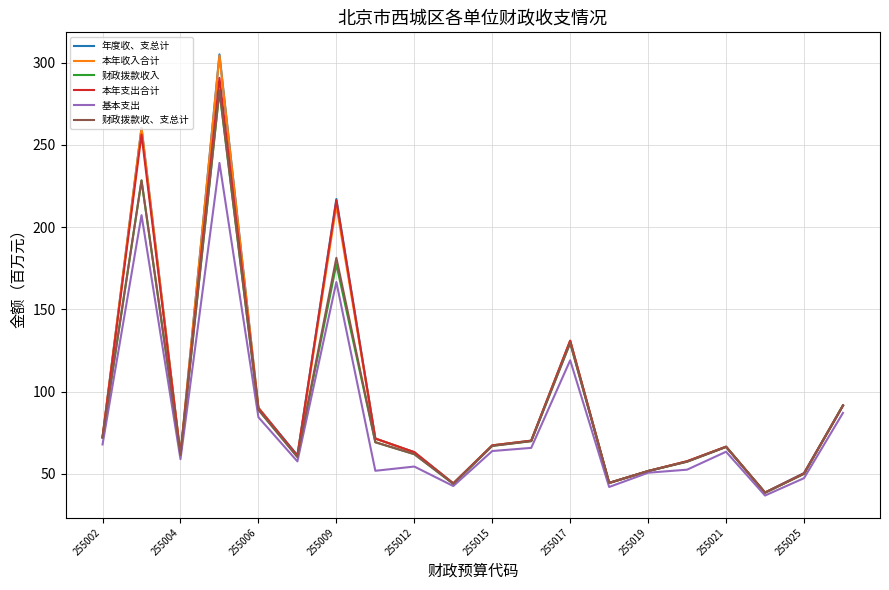

What is the highest value of the 本年收入合计 series?

304.3